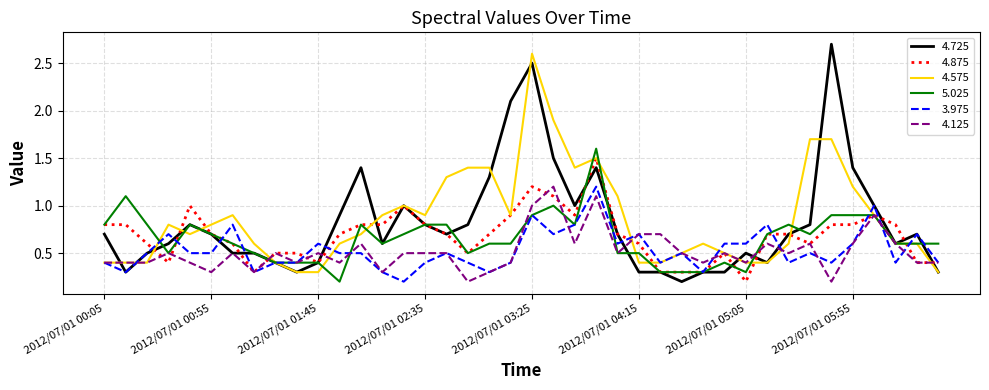

How many lines are shown in the chart?

6